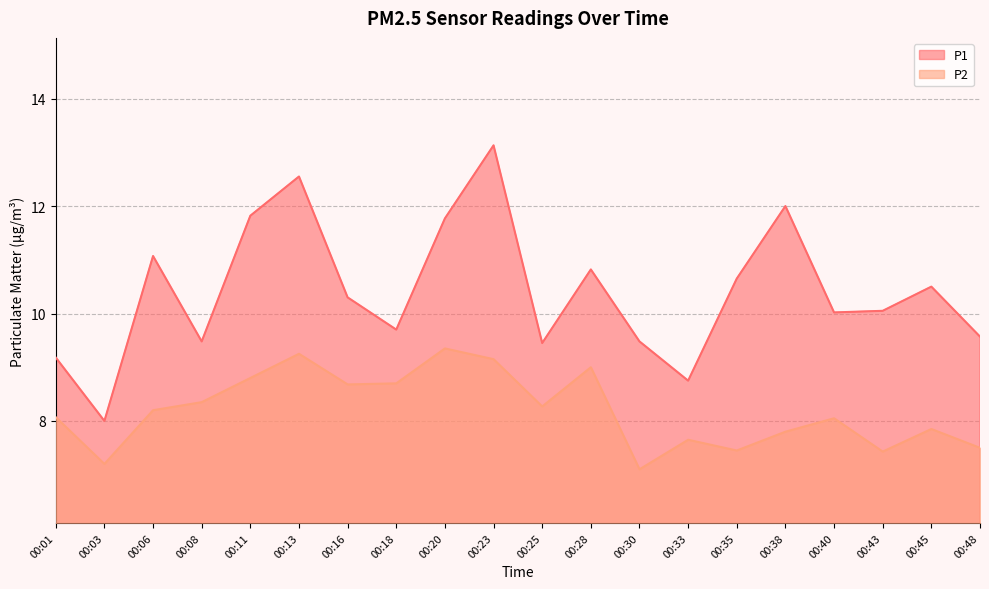

At which label is P2 closest to 8?

00:40